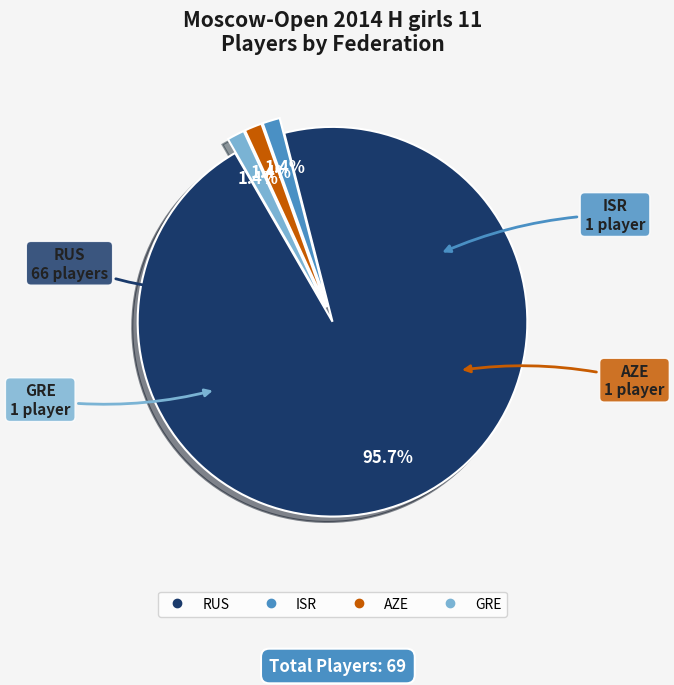

How much of the chart is everything except GRE?

98.6%